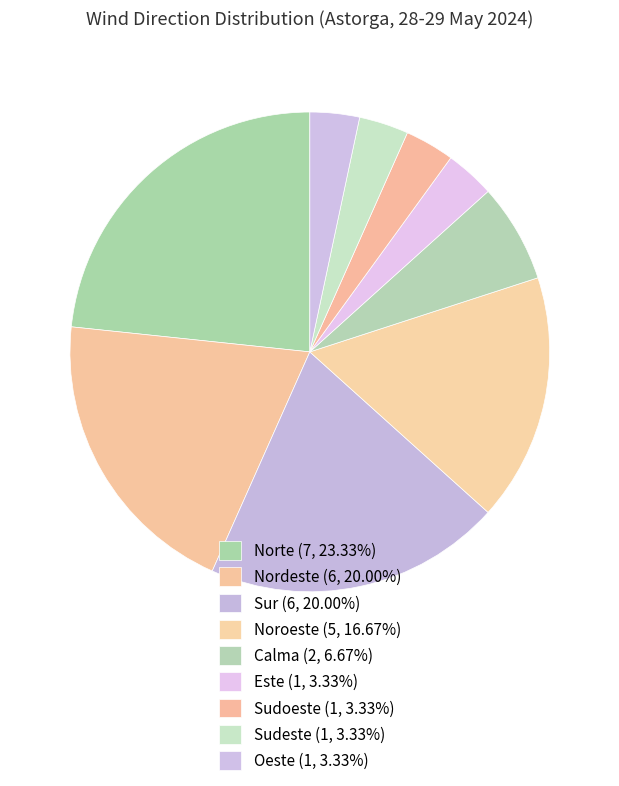

Does Oeste account for over 50% of the chart?

No